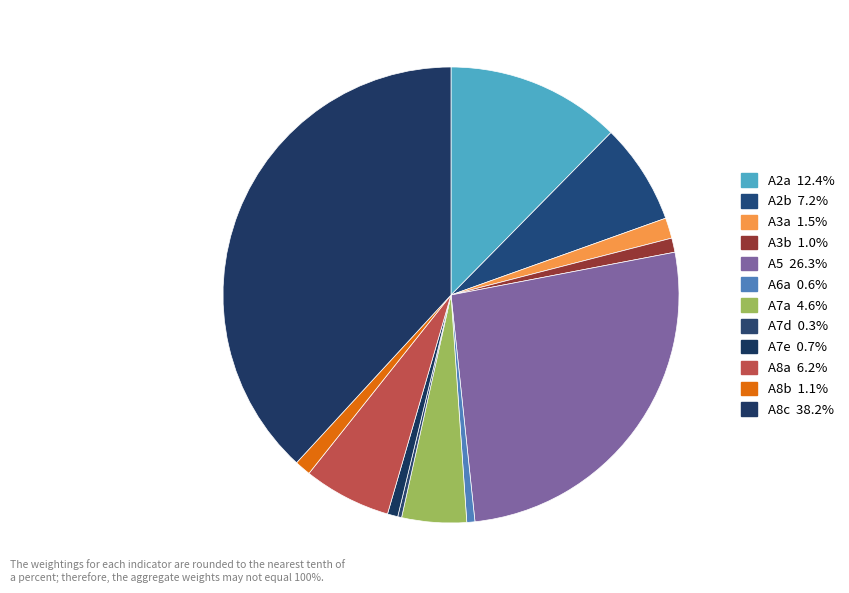

Is the sum of A5 and A6a greater than half?

No